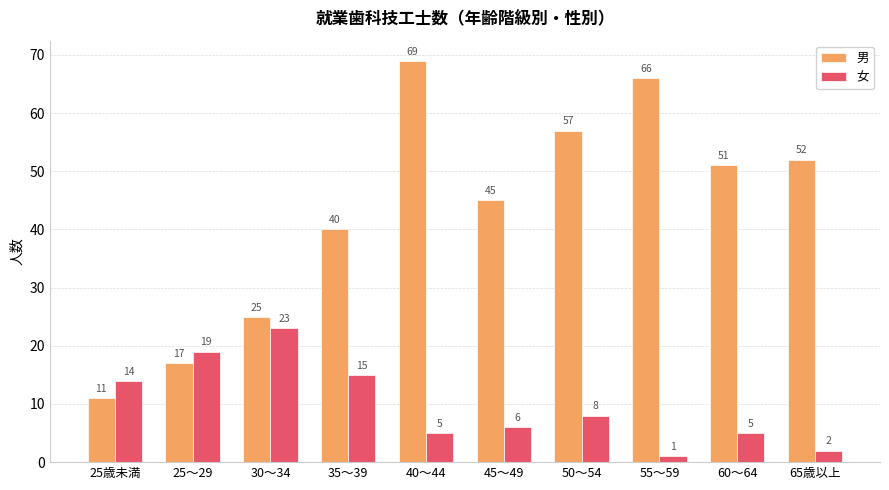

Which series has the largest range (max minus min)?

男